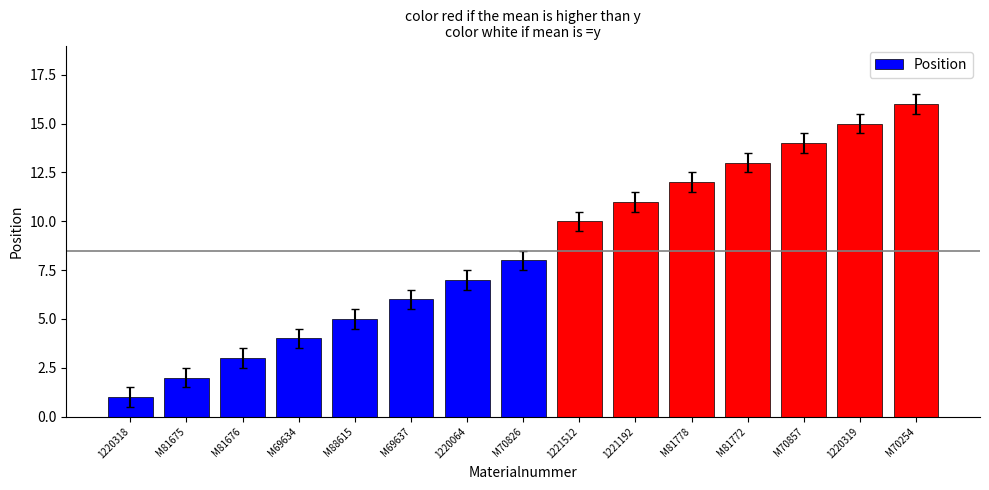

What is the sum of the values at 1220319 and 1221192?

26